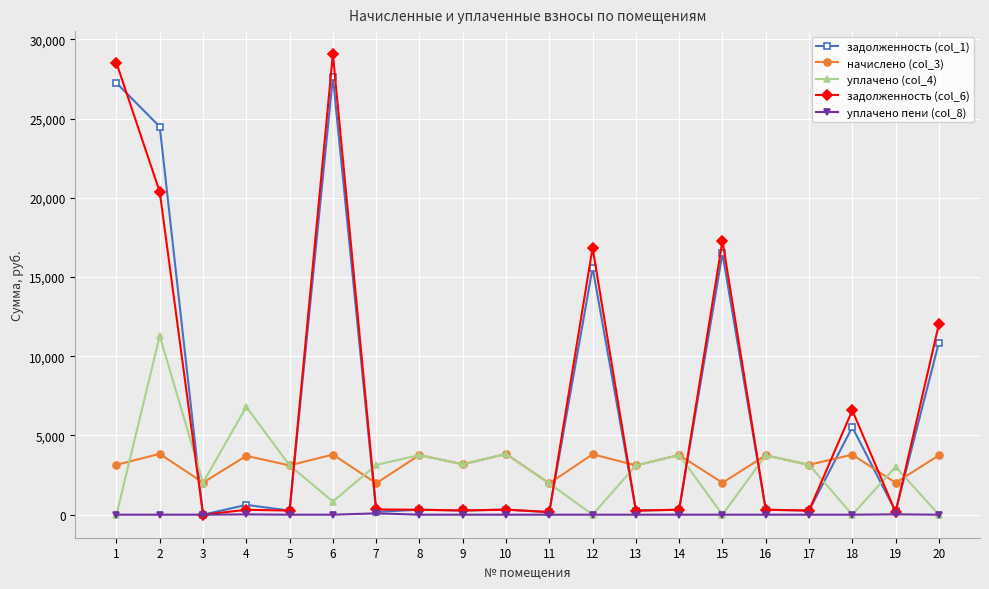

Is the value of начислено (col_3) at 3 greater than the value of уплачено (col_4) at 15?

Yes